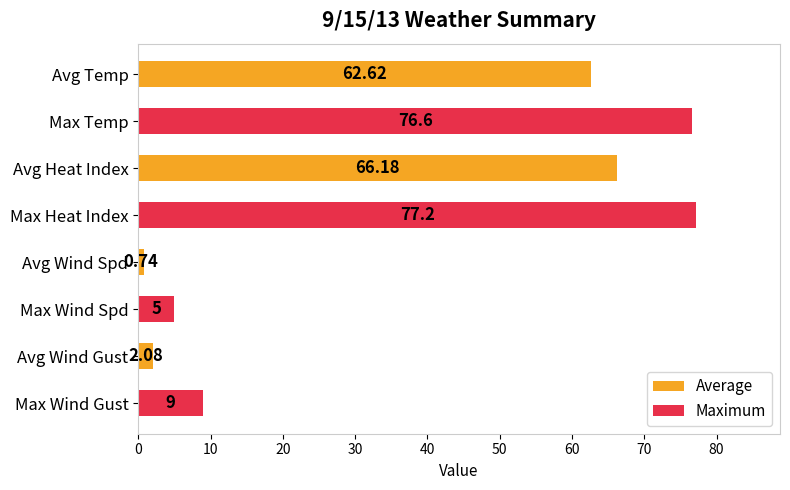

List the series in order of their overall mean, lowest first.

Average, Maximum